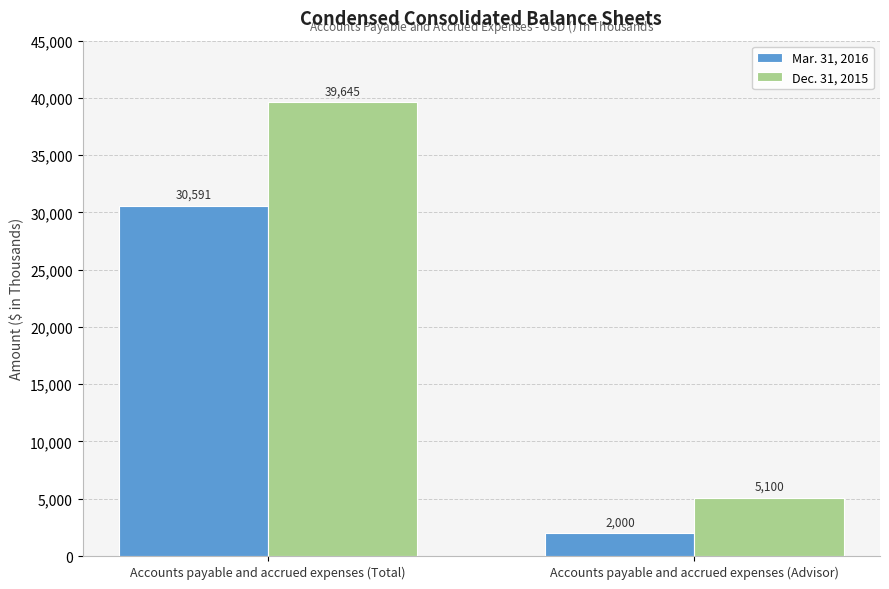

Reading left to right, what are all the values shown in this chart?

Mar. 31, 2016: Accounts payable and accrued expenses (Total)=30591	Accounts payable and accrued expenses (Advisor)=2000
Dec. 31, 2015: Accounts payable and accrued expenses (Total)=39645	Accounts payable and accrued expenses (Advisor)=5100